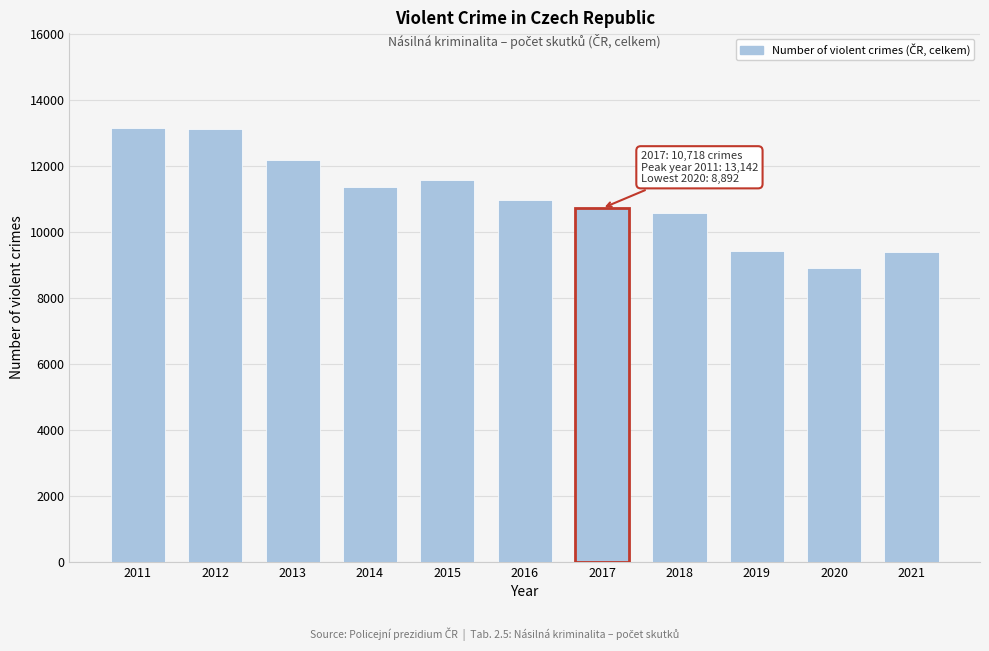

The value at 2012 is 23163. True or false?

False